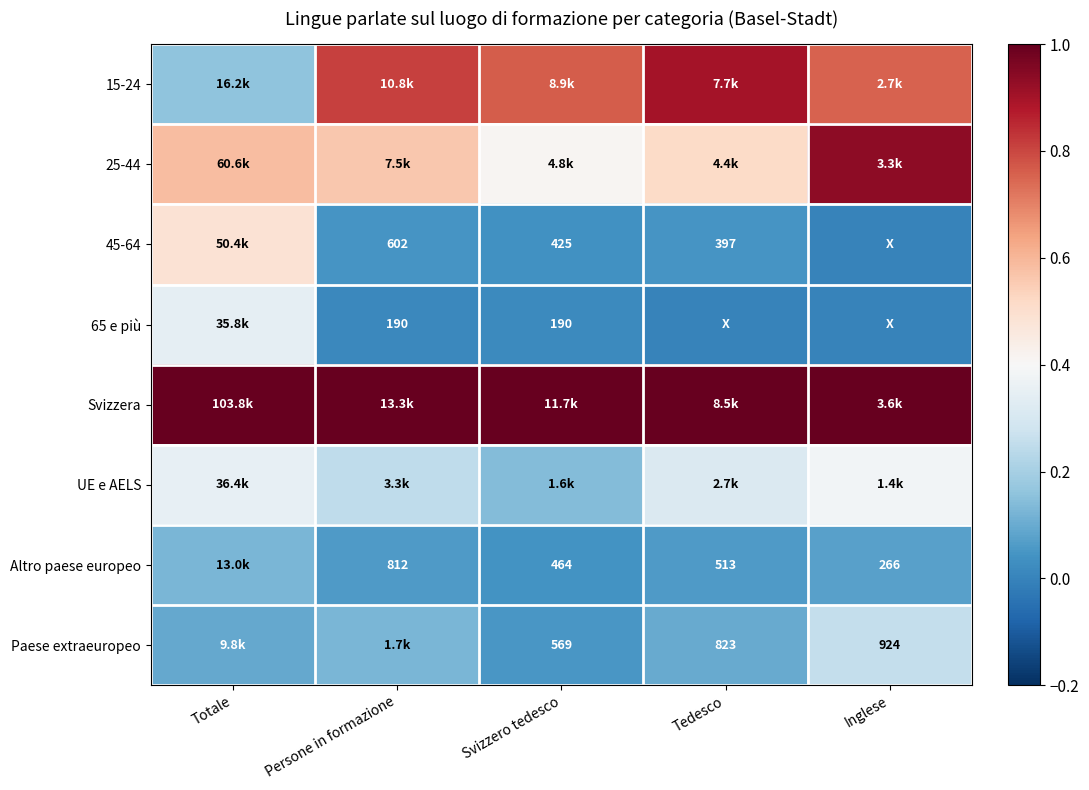

True or false: UE e AELS has a value of 0.2 at Svizzero tedesco.

False